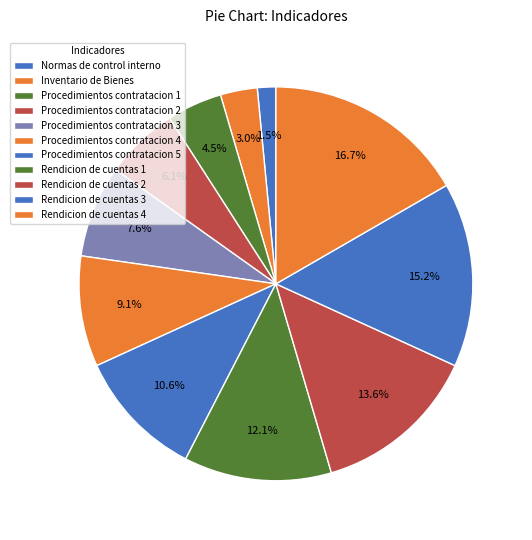

What percentage is the Procedimientos contratacion 4 slice, to the nearest percent?

9%